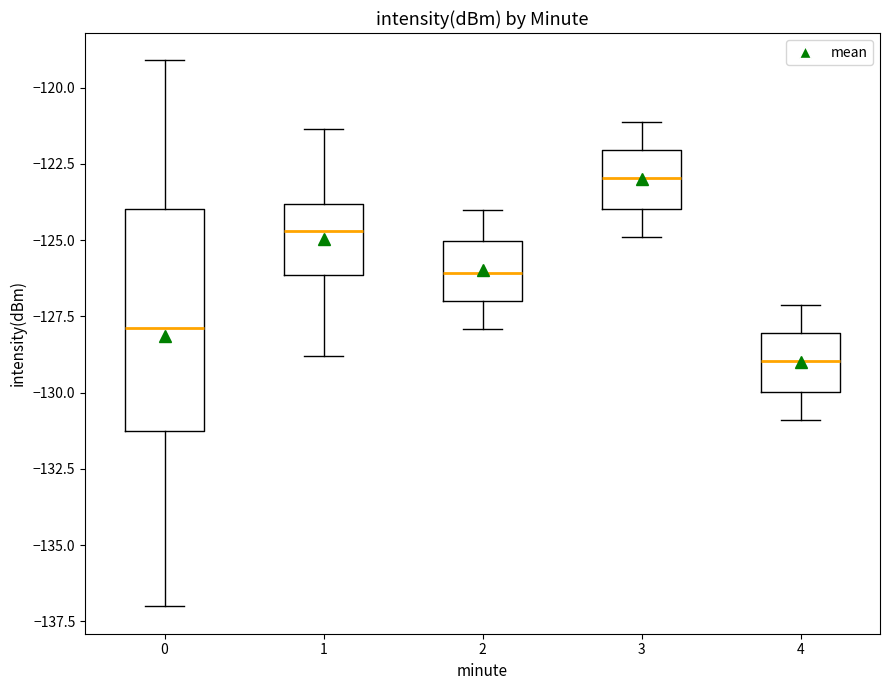

Where does the lower whisker of the box at x = 1 end on the y-axis? The values are not printed on the chart, so give them approximately, as read against the axis.

-129.0